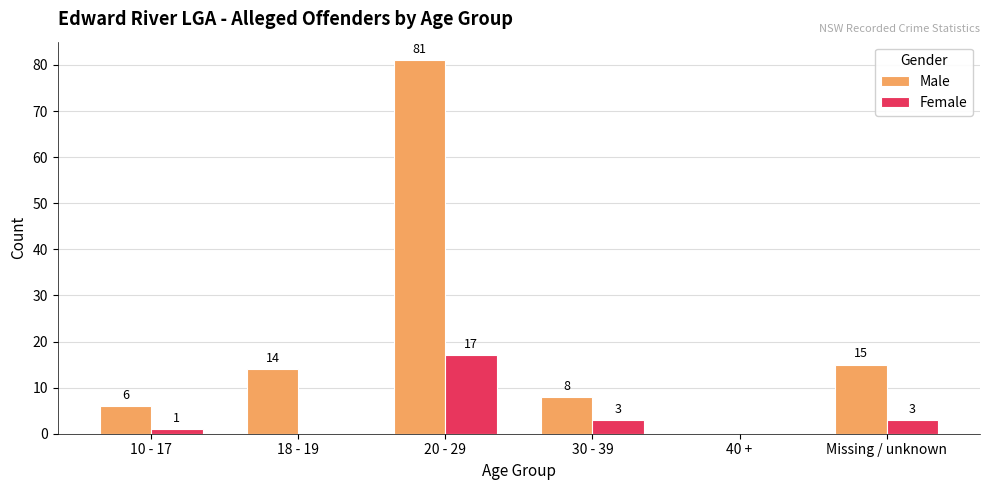

At which category is the sum across all series the highest?

20 - 29